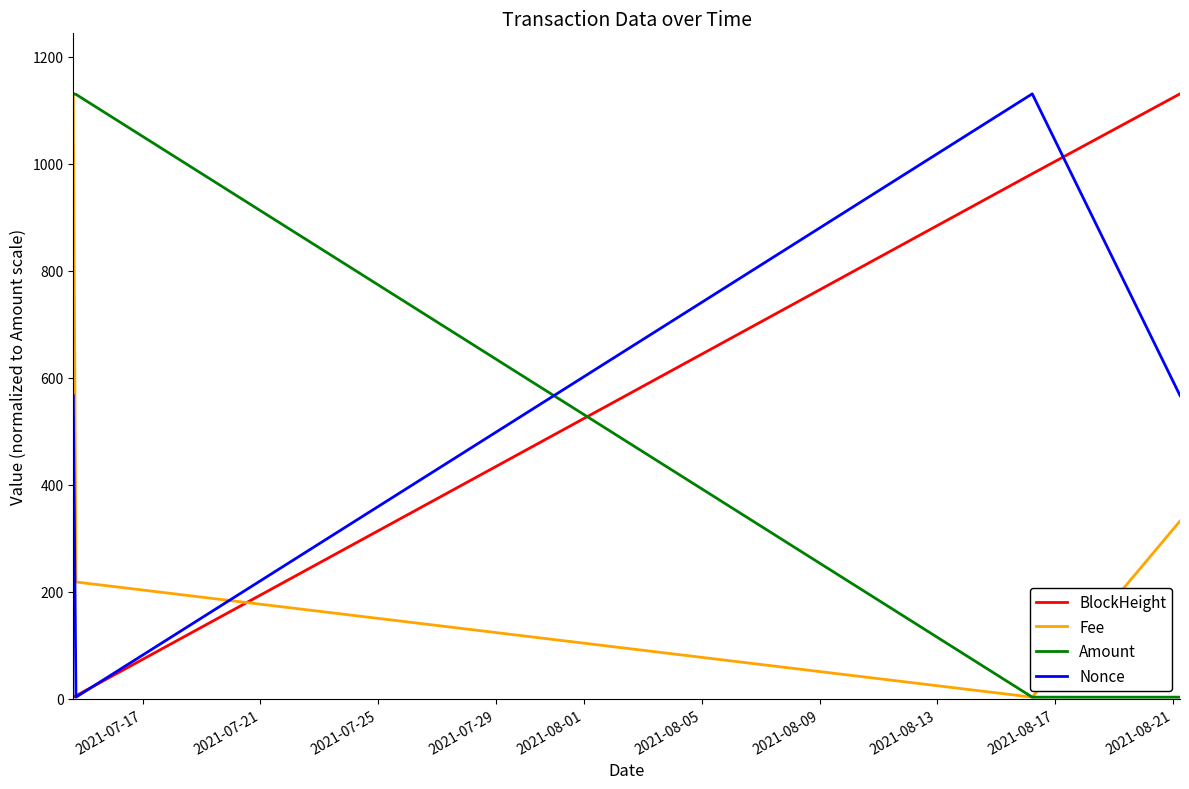

What is the greatest value displayed?

1130.6